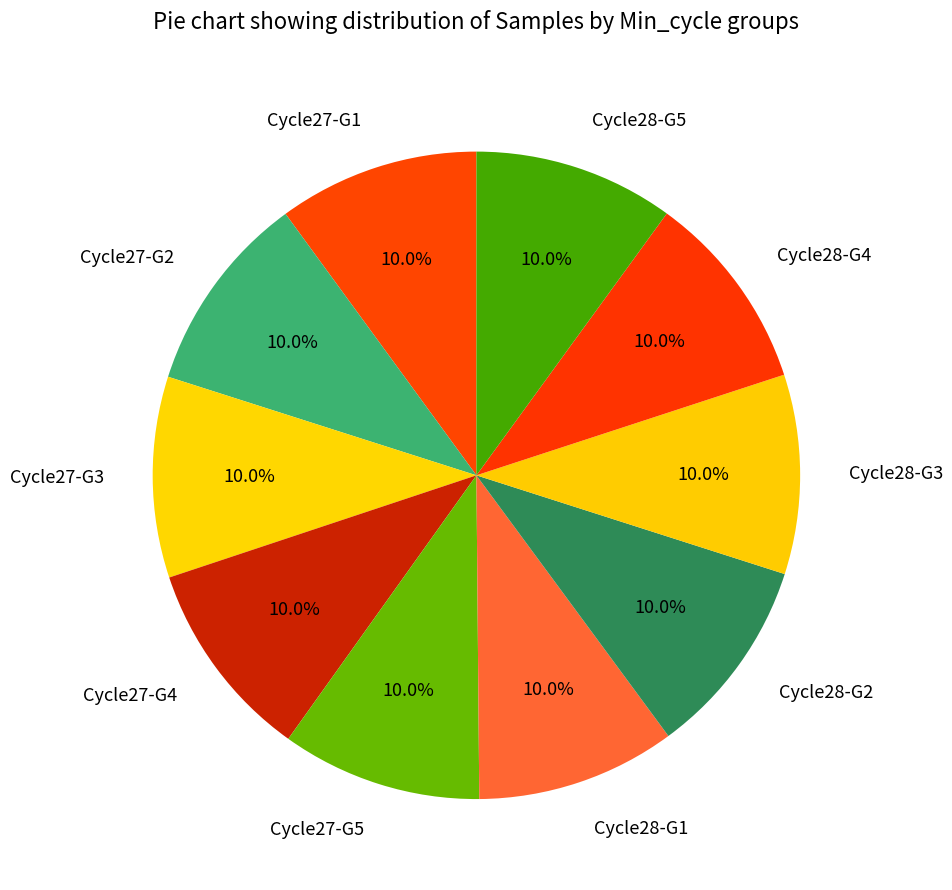

Does Cycle28-G1 account for over 50% of the chart?

No